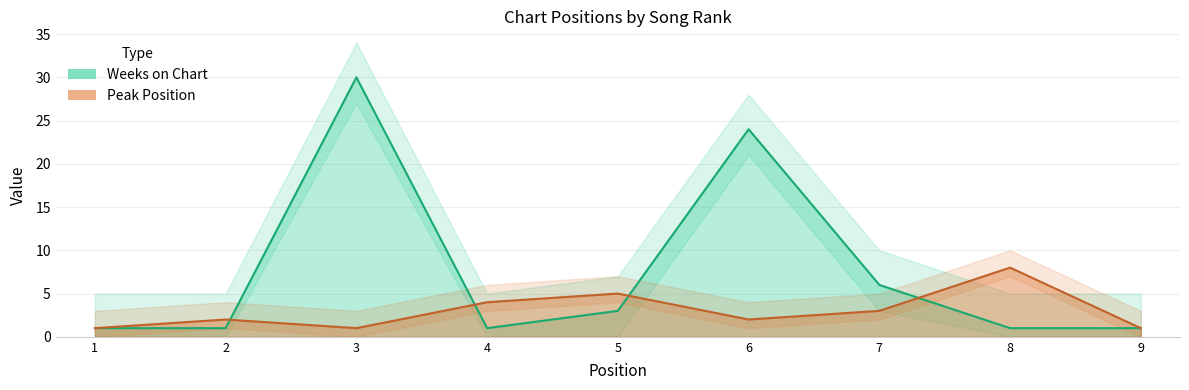

What is the difference between the maximum and minimum values?

7